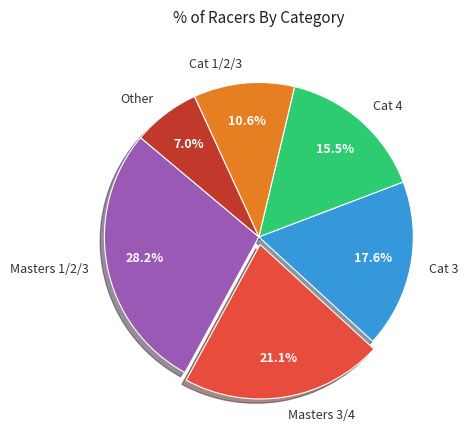

What portion of the pie excludes Masters 1/2/3?

71.8%